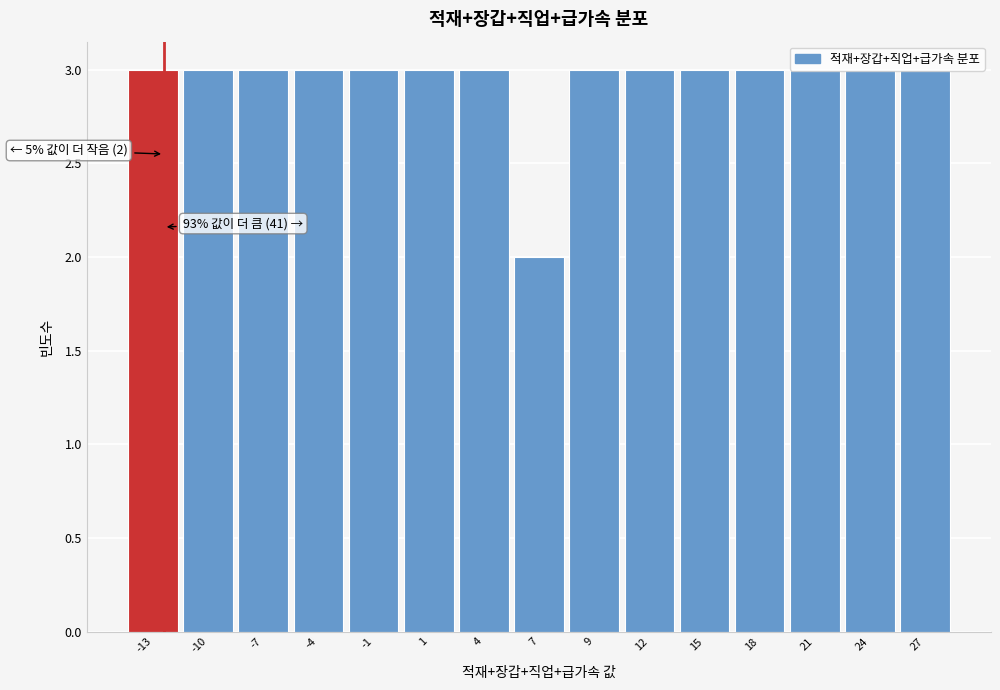

What value does the data have at -10?

3